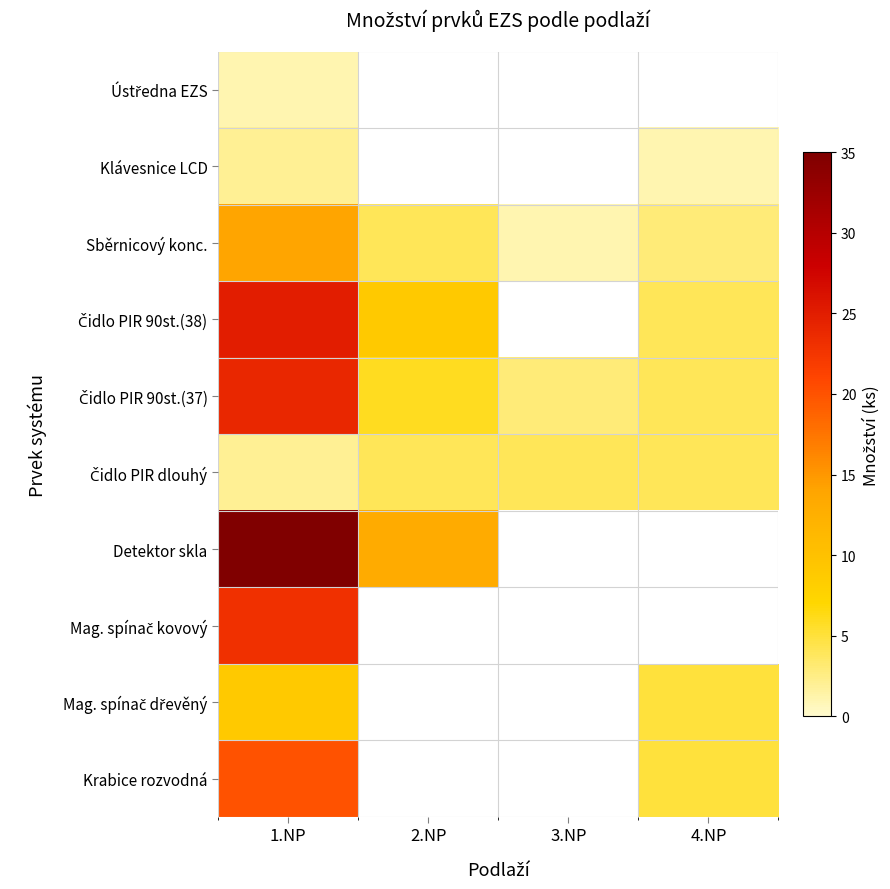

What is the maximum value for Čidlo PIR dlouhý?

4.0